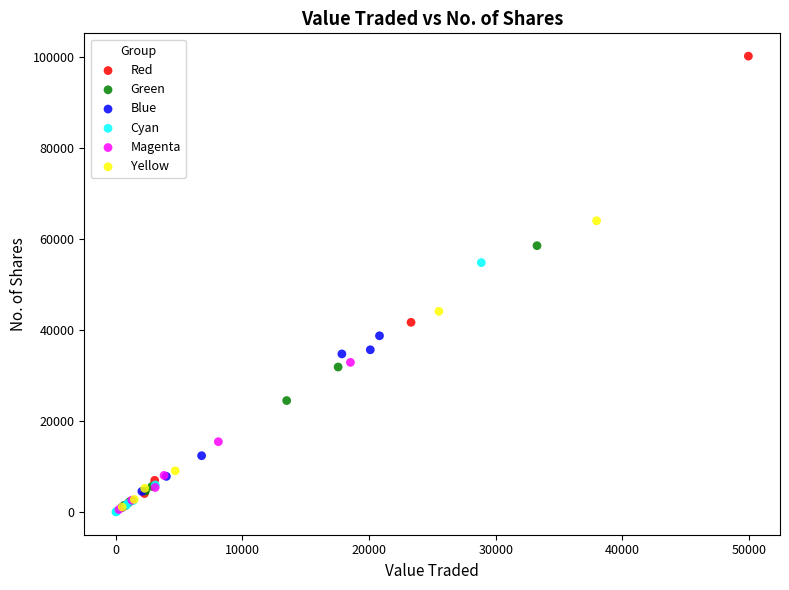

Which series contains the highest Y value?

Red